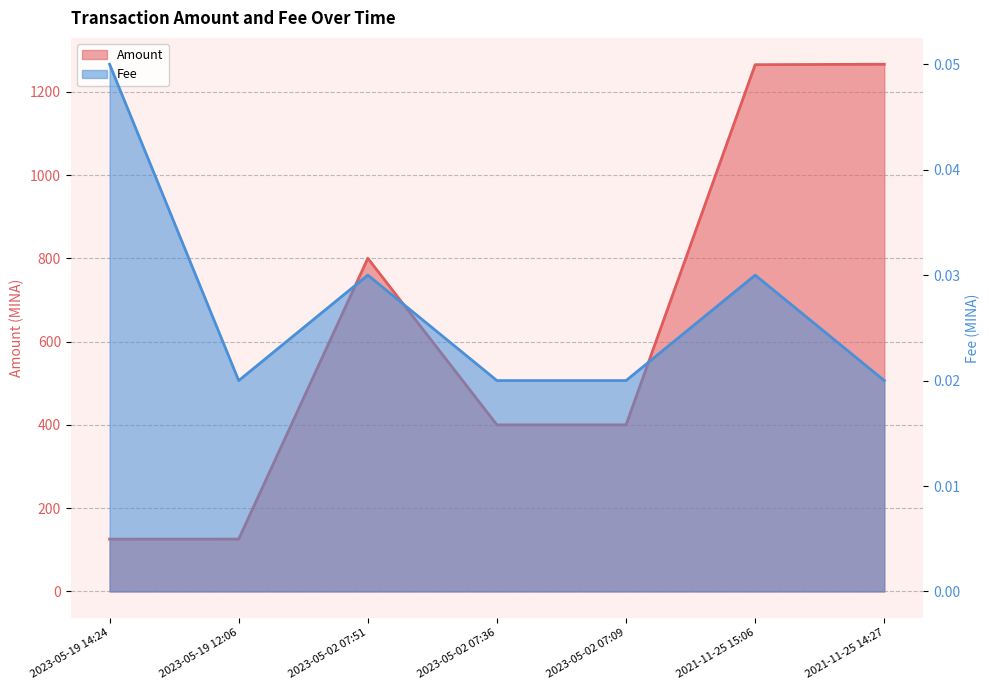

True or false: Fee has a value of 0.0 at 2023-05-02 07:09.

False